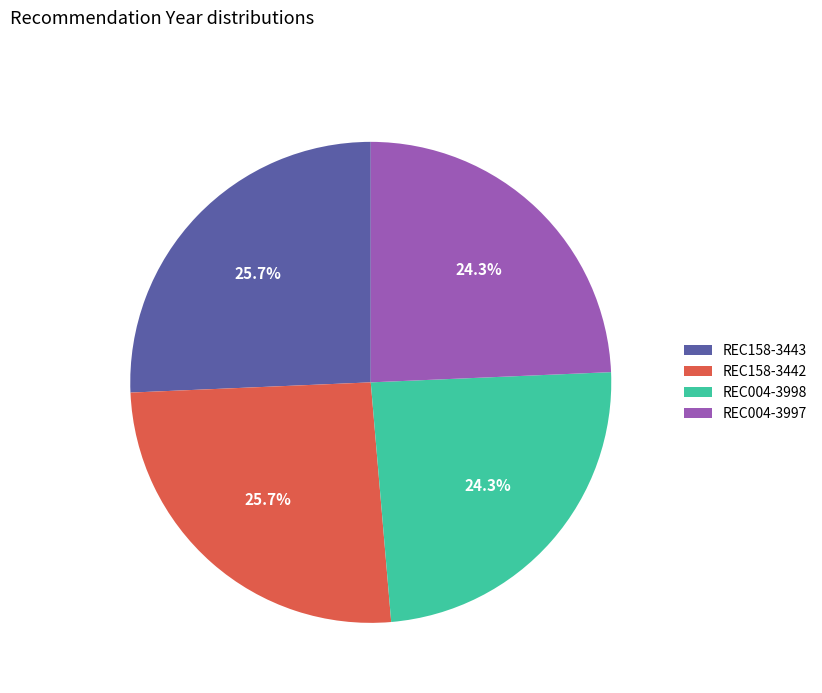

Which has a higher value, REC158-3442 or REC004-3997?

REC158-3442